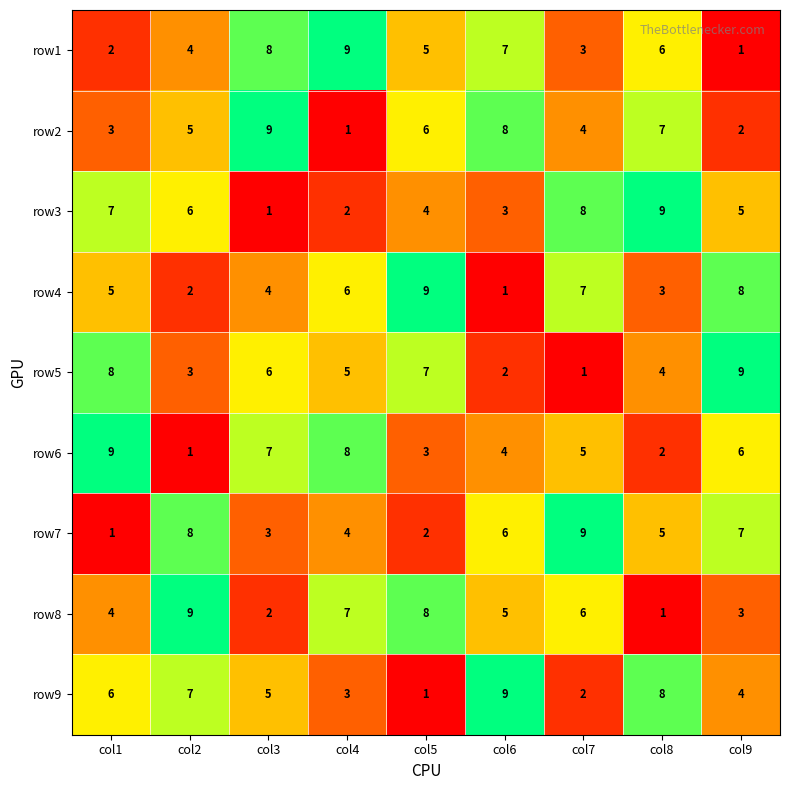

At which label does row5 first exceed 5?

col1